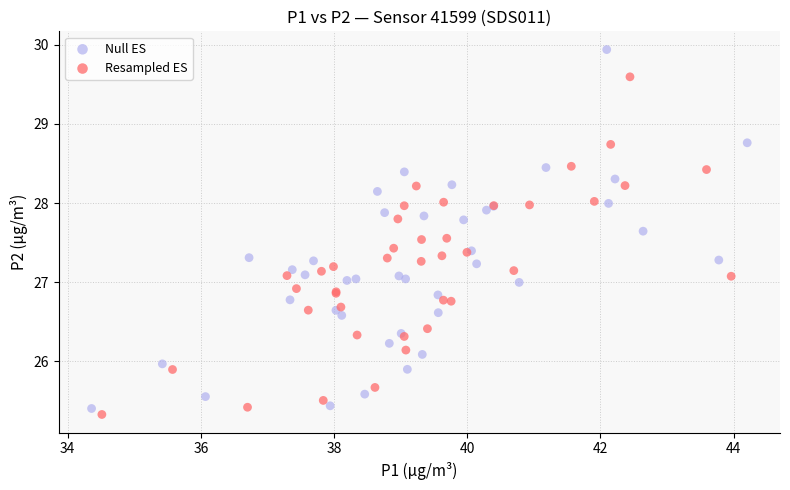

Which series contains the highest Y value?

Null ES